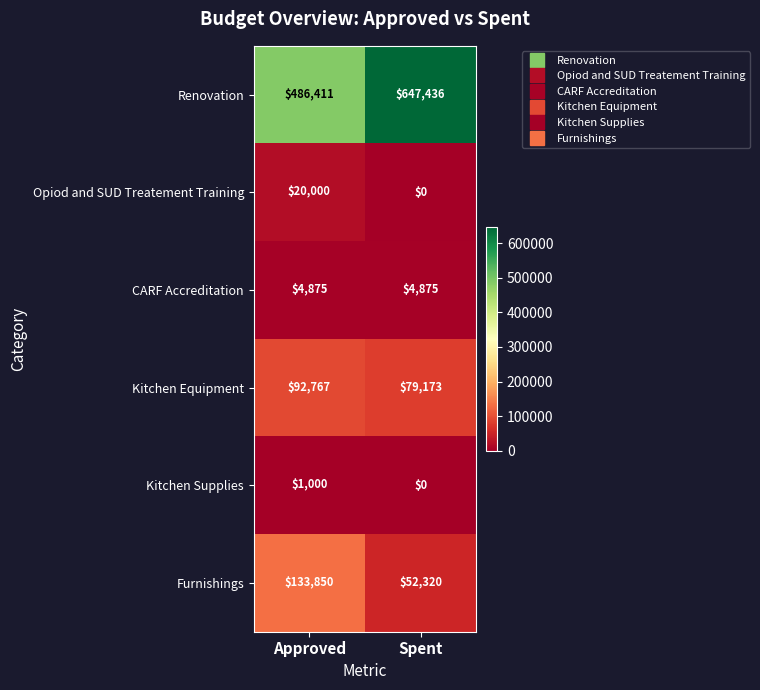

Read the CARF Accreditation value at Approved.

4875